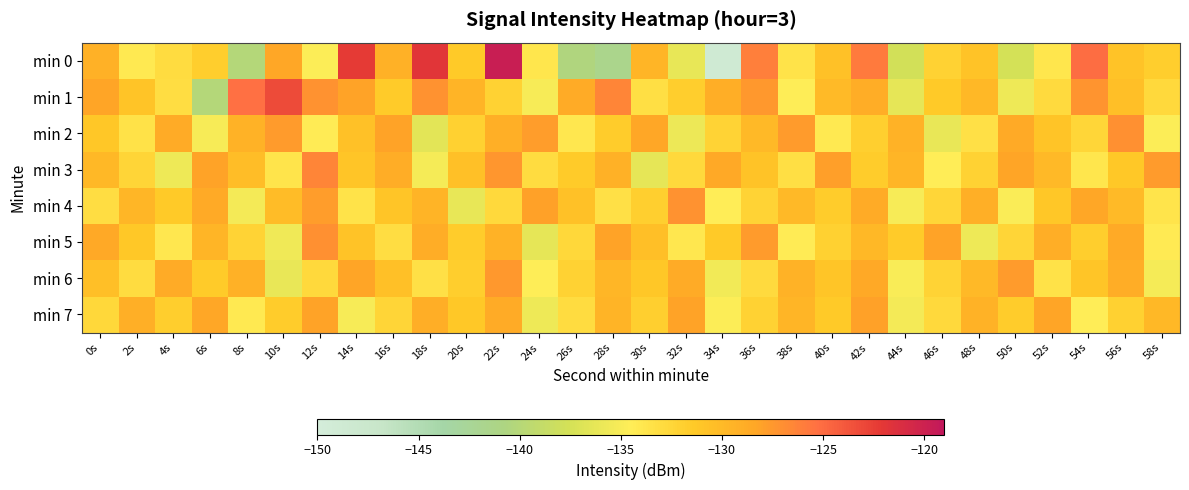

Count the number of data series in this chart.

8